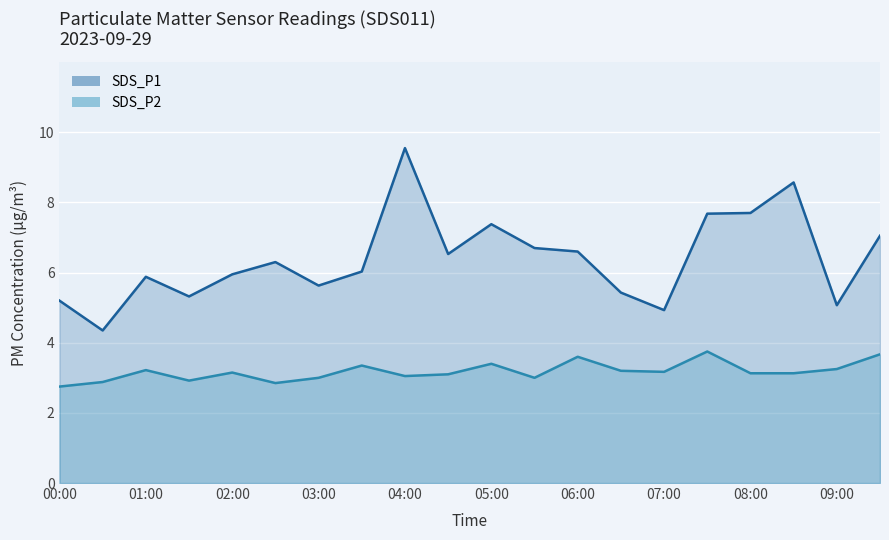

Where does the SDS_P1 series first go above 6?

02:30